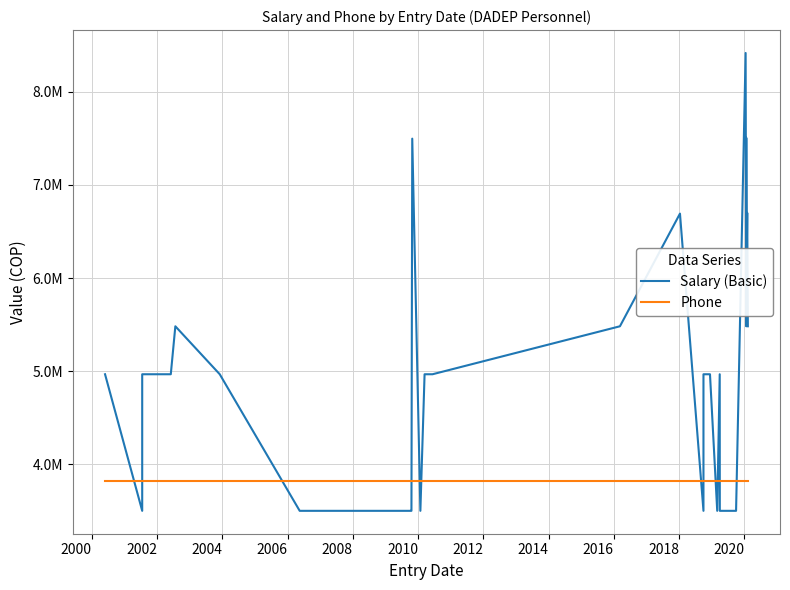

How many categories are shown in the chart?

34